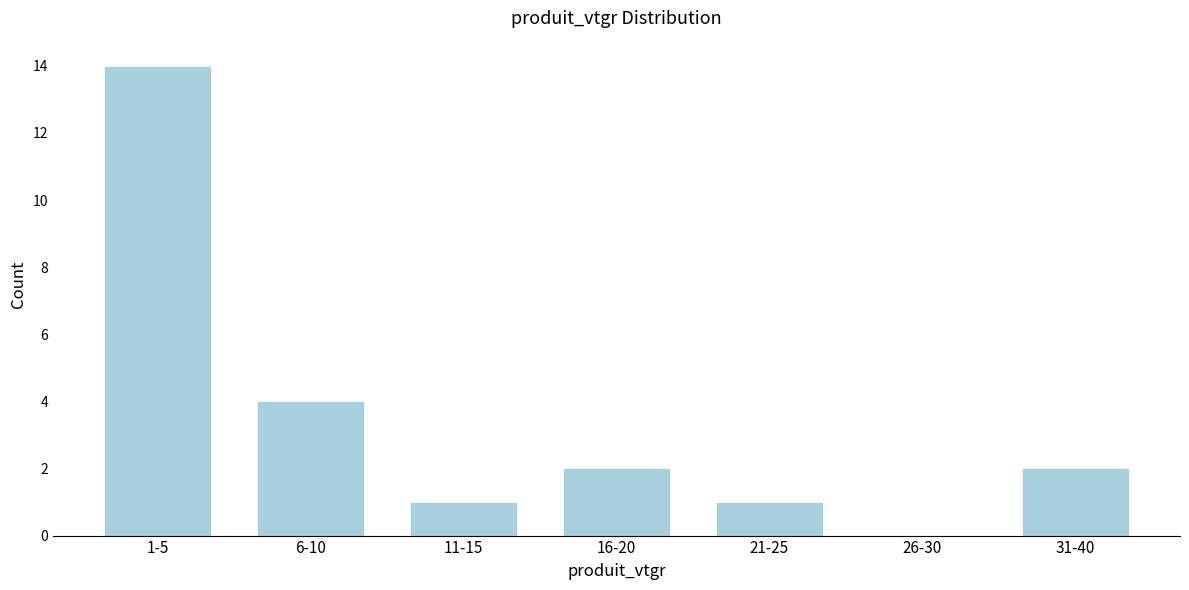

Reading left to right, what are all the values shown in this chart?

1-5=14	6-10=4	11-15=1	16-20=2	21-25=1	26-30=0	31-40=2